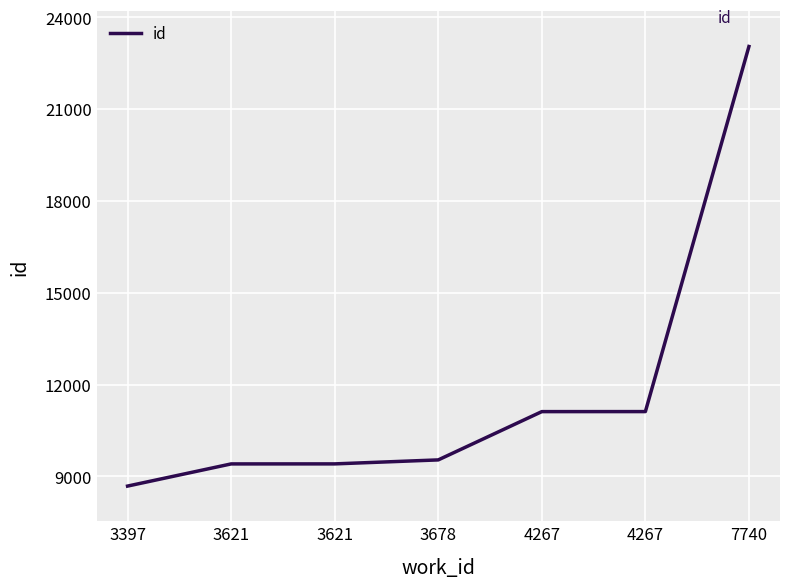

How many lines are shown in the chart?

1